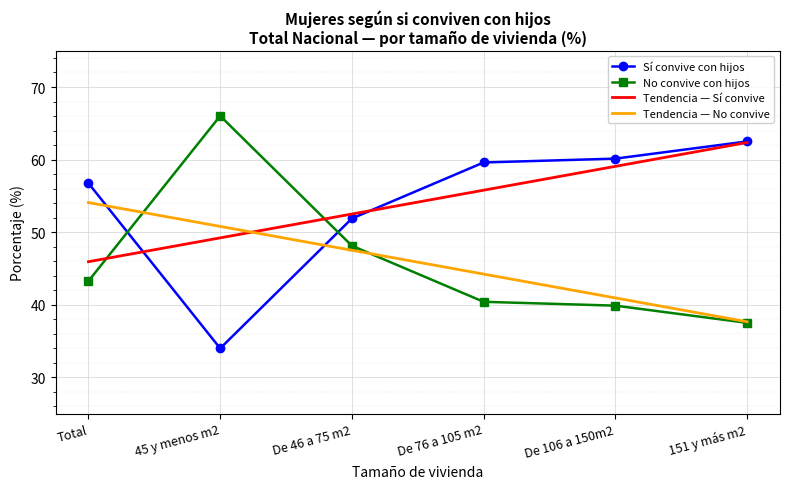

At which label does Tendencia — No convive first exceed 47?

Total